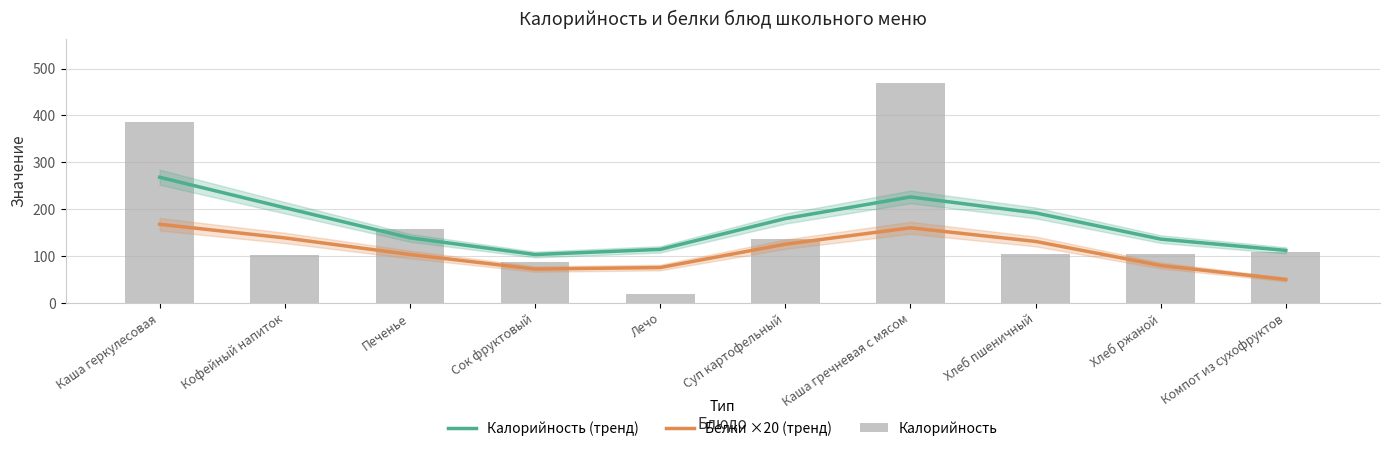

What is the average value of the Калорийность series?

167.2